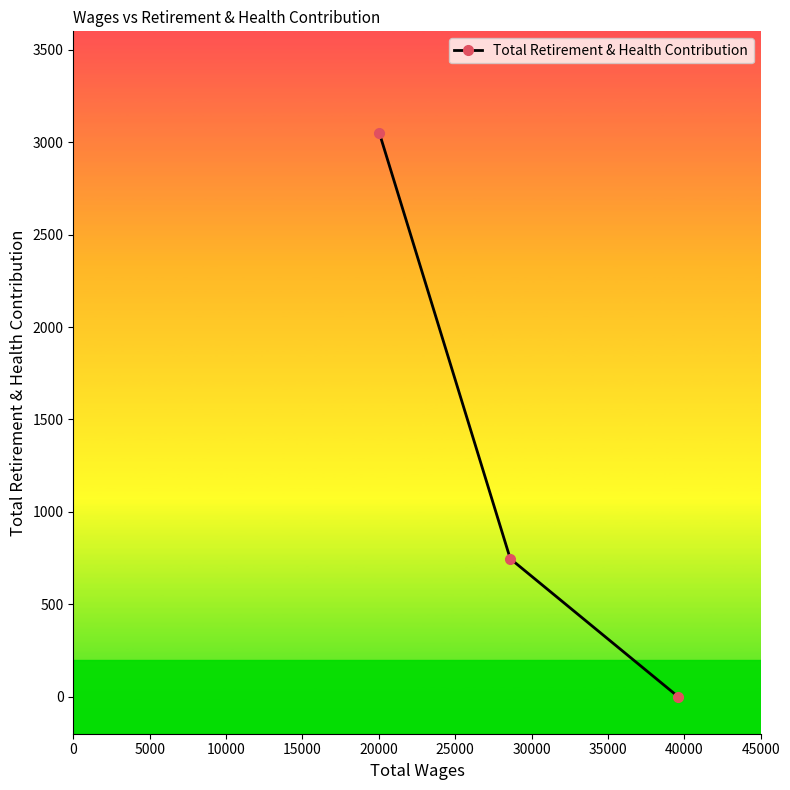

What is the value of the 1st point from the left?

3051